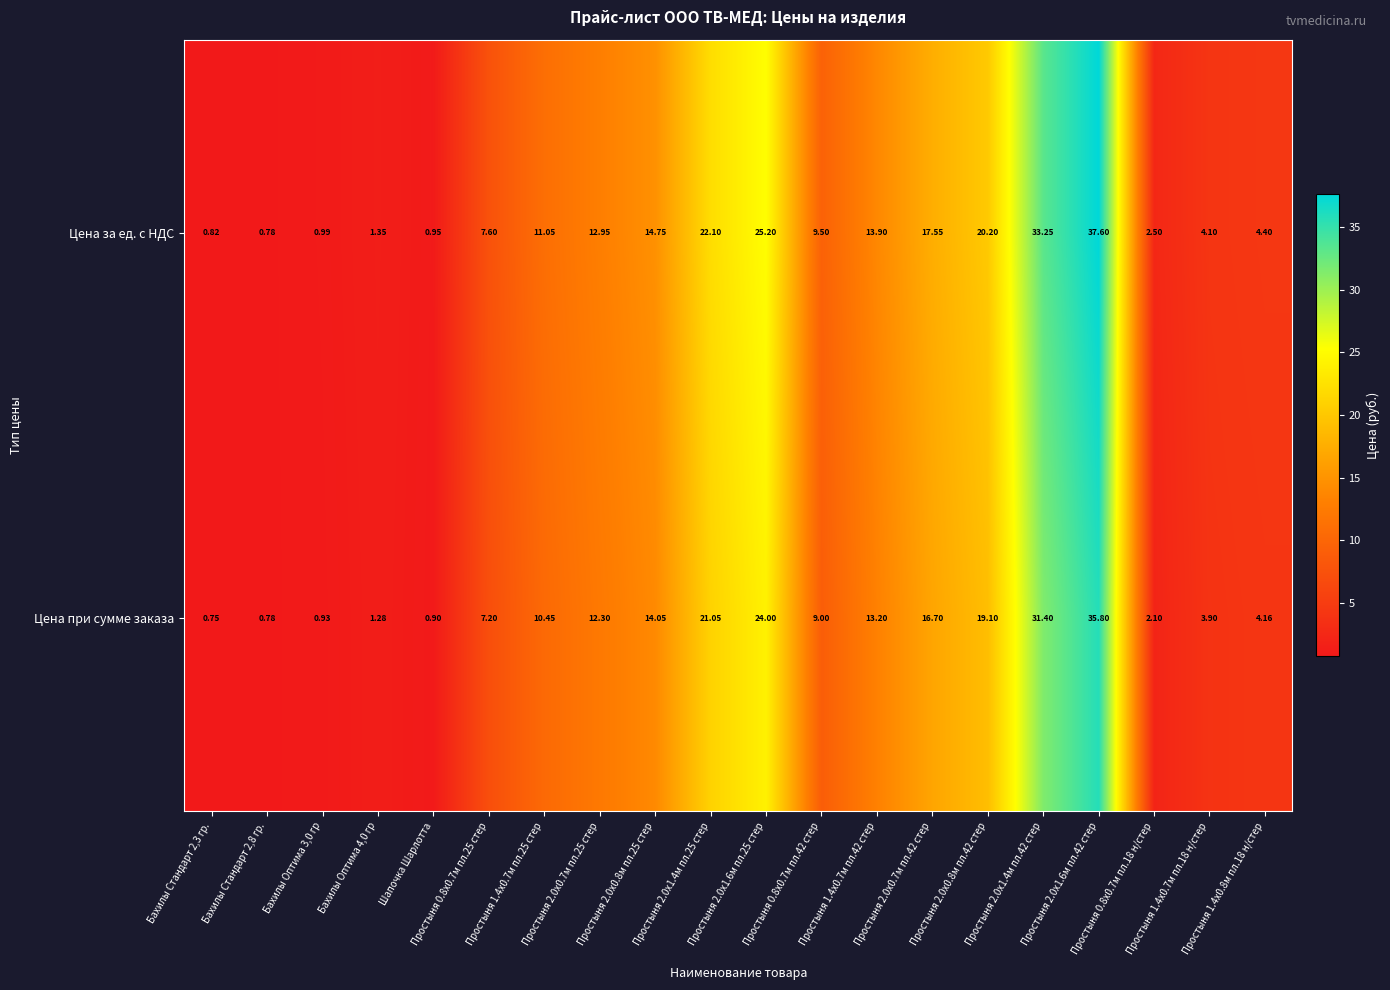

At which category does the chart reach its minimum across all series?

Бахилы Стандарт 2,3 гр.